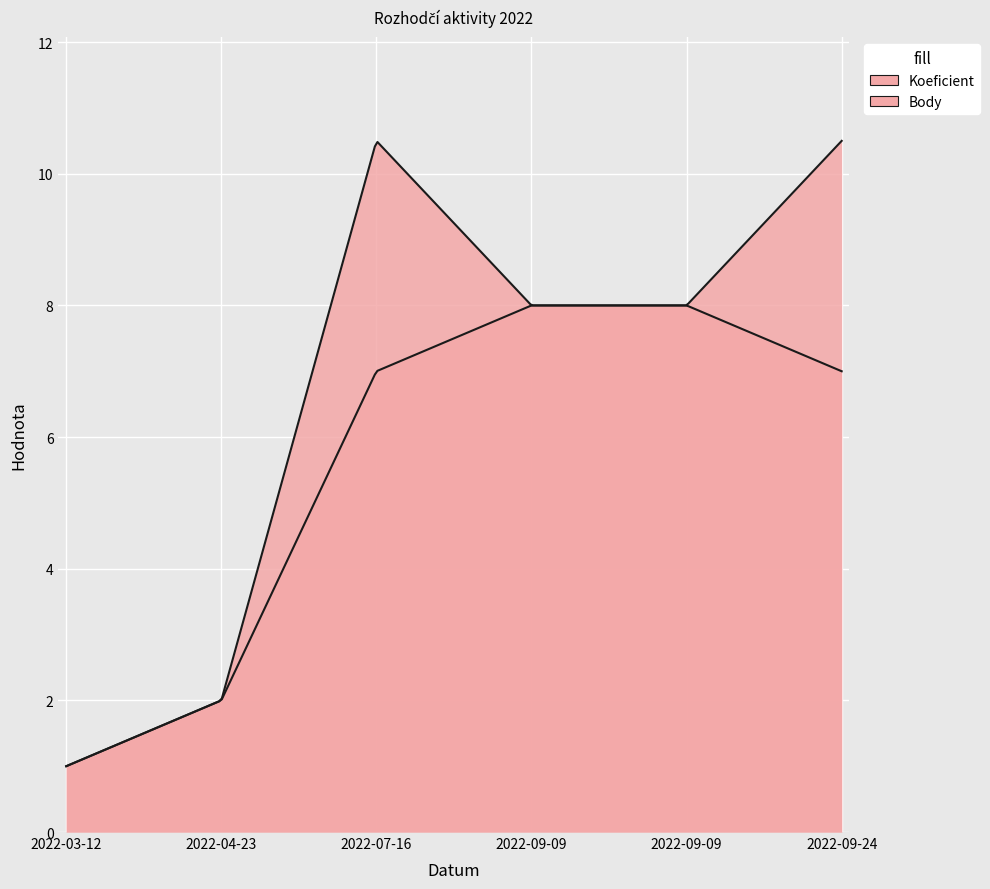

At which label is Body closest to 5?

2022-04-23